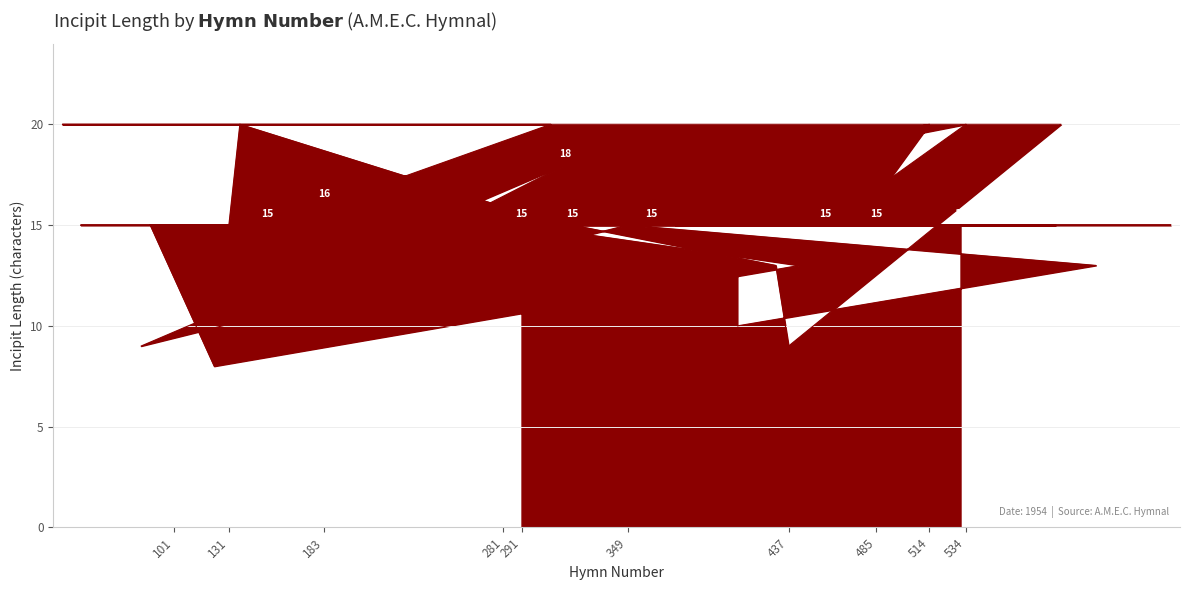

Reading right to left, transcribe all the data shown in this chart.

15	15	15	15	15	15	15	15	15	15	15	15	20	15	15	20	16	16	15	20	15	18	9	15	13	10	13	16	20	20	20	9	13	15	15	15	15	8	13	15